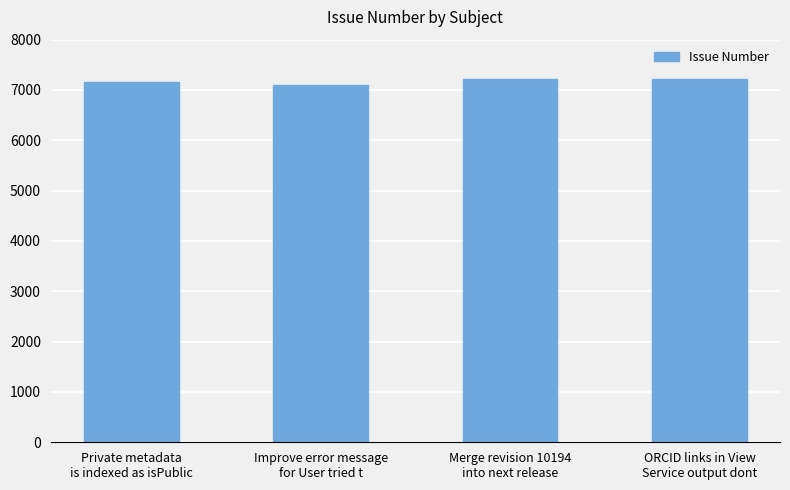

What is the smallest value displayed?

7095